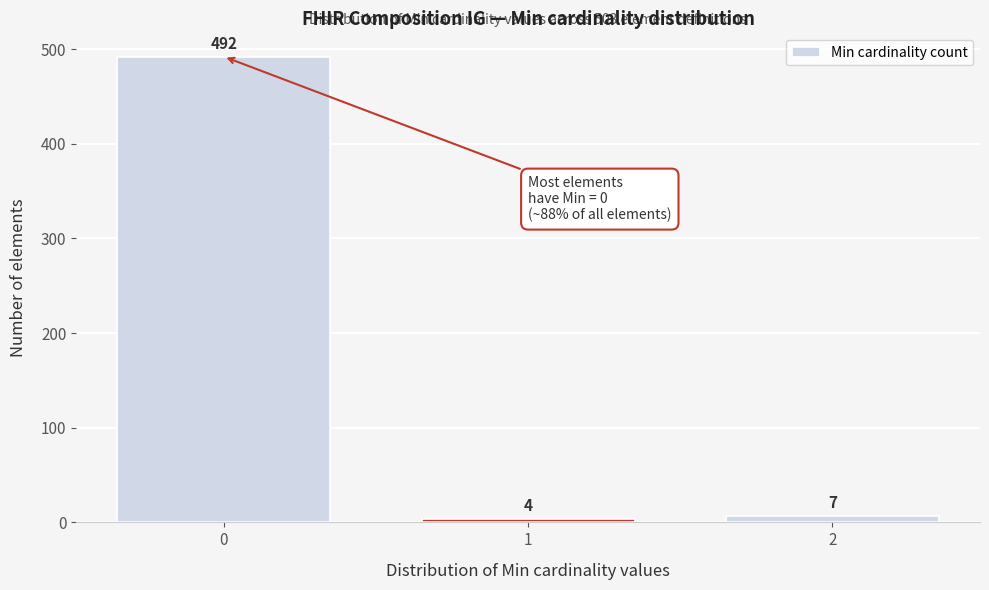

Reading right to left, extract all data points from this chart.

7	4	492